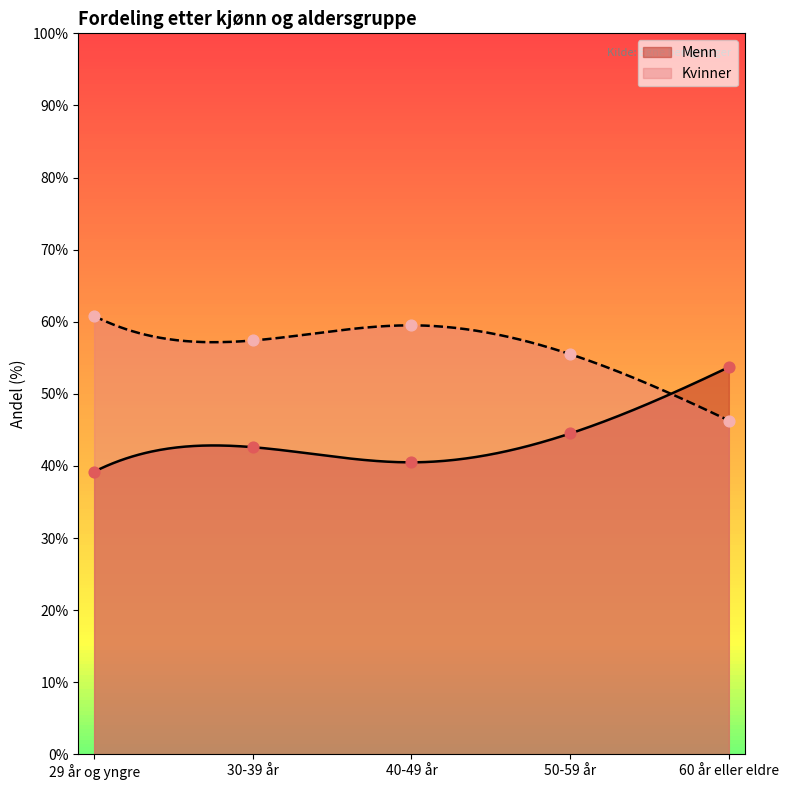

Is the value of Kvinner at 30-39 år greater than the value of Menn at 30-39 år?

Yes